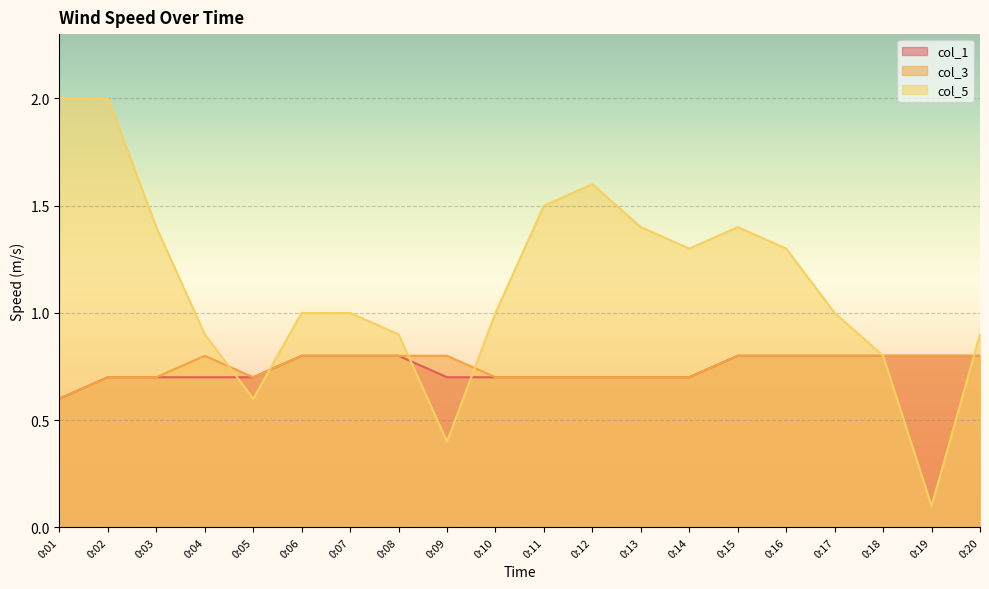

At which category is the sum across all series the highest?

0:02